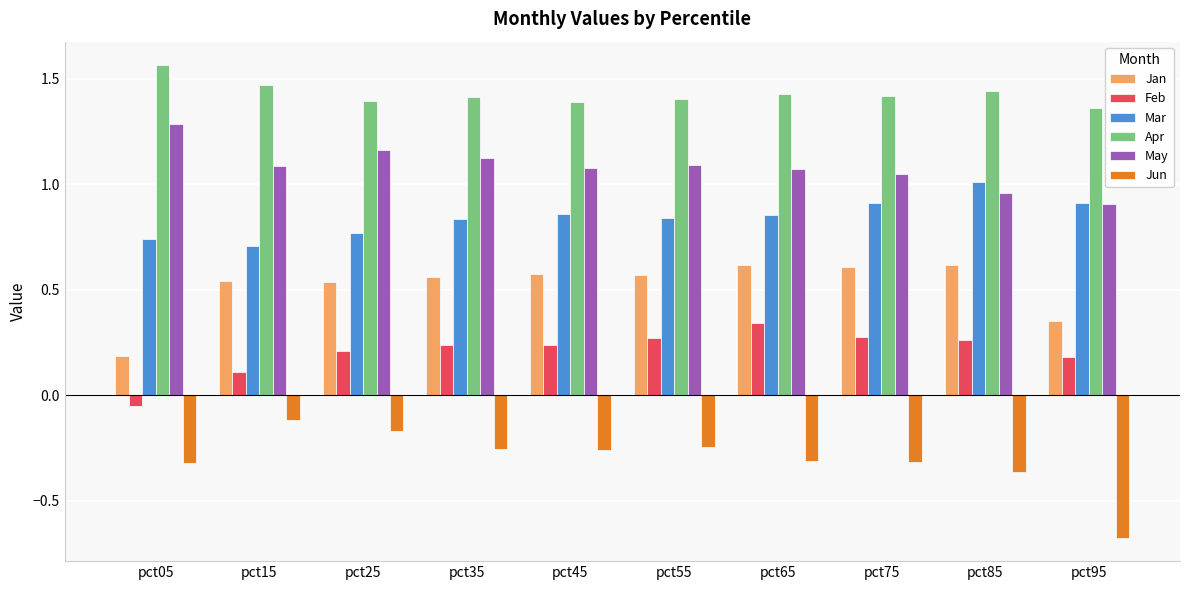

How many bars are there in each group?

6